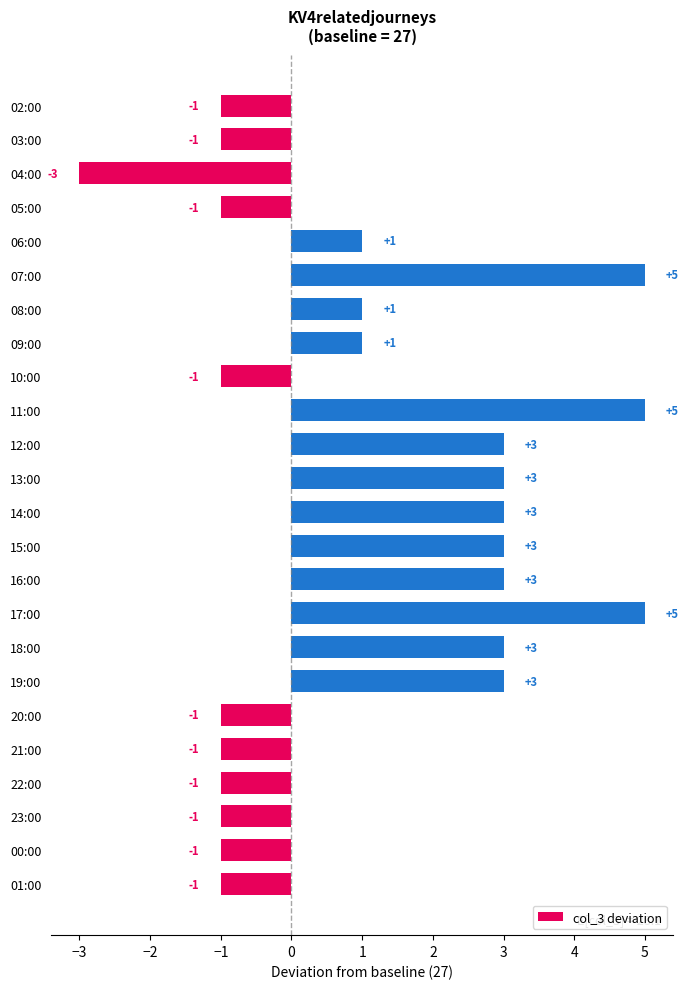

Between 05:00 and 13:00, which is larger?

13:00